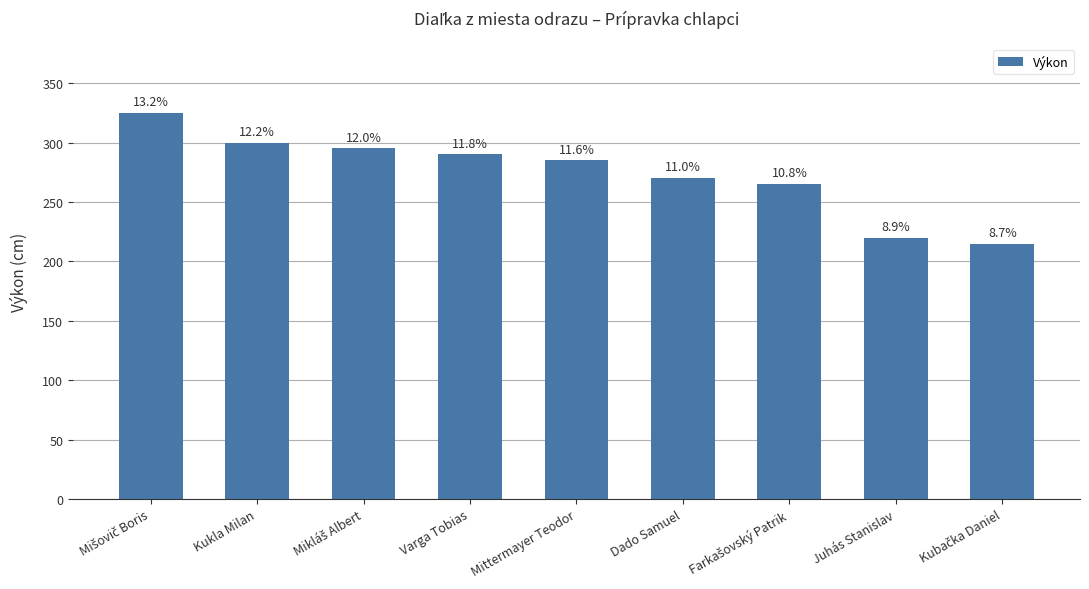

What is the smallest value displayed?

215